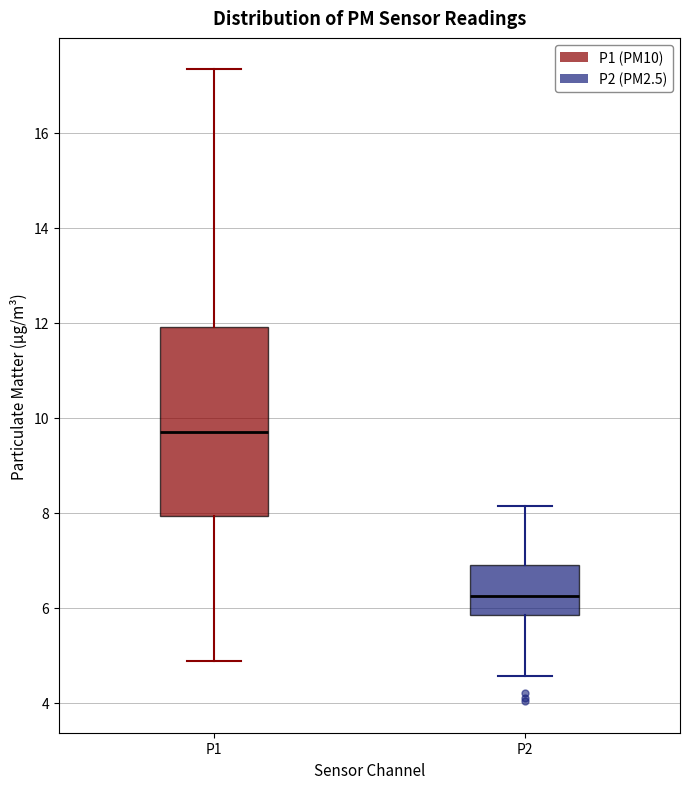

Which box has the lowest median line?

P2